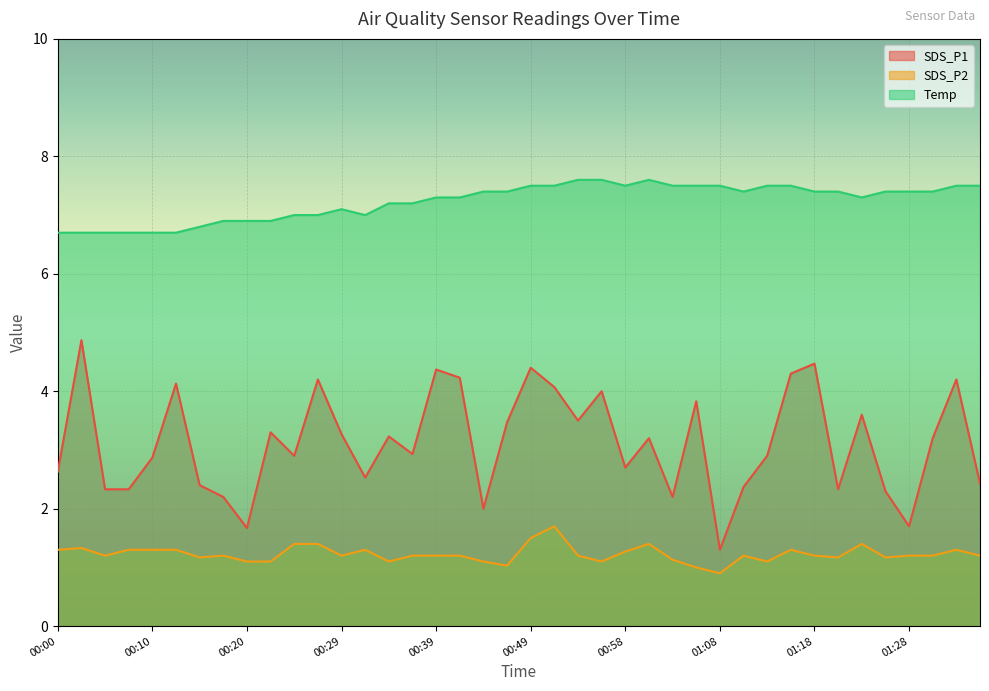

Which category has the highest value in the Temp series?

00:54